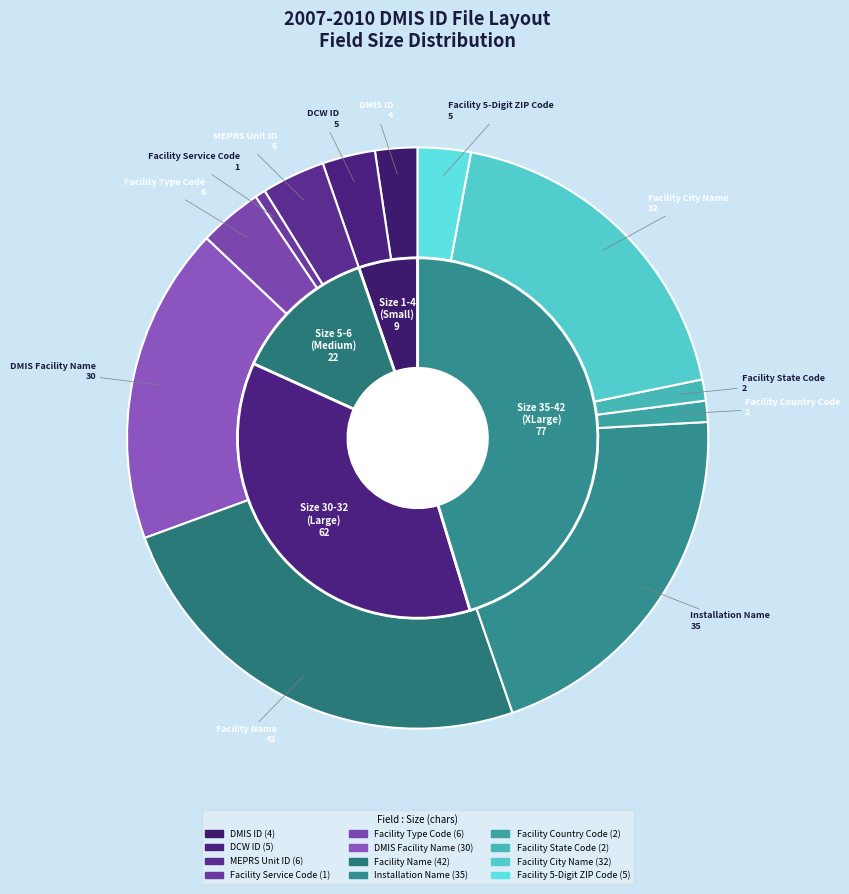

Rank the categories by value from lowest to highest.

Facility Service Code, Facility Country Code, Facility State Code, DMIS ID, DCW ID, Facility 5-Digit ZIP Code, MEPRS Unit ID, Facility Type Code, DMIS Facility Name, Facility City Name, Installation Name, Facility Name